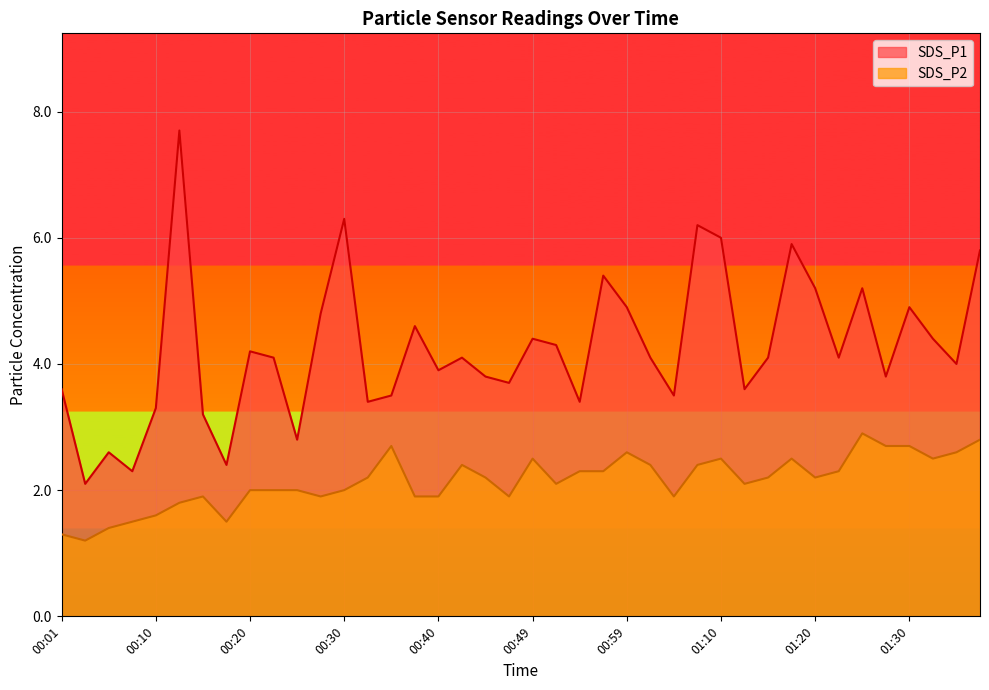

Where does the SDS_P2 series first go above 2?

00:32